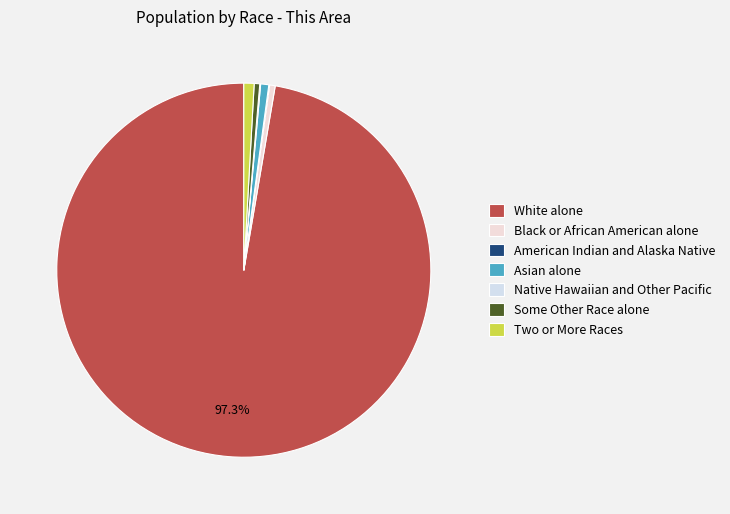

To the nearest percent, what is the difference between the White alone and Some Other Race alone slice percentages?

97%